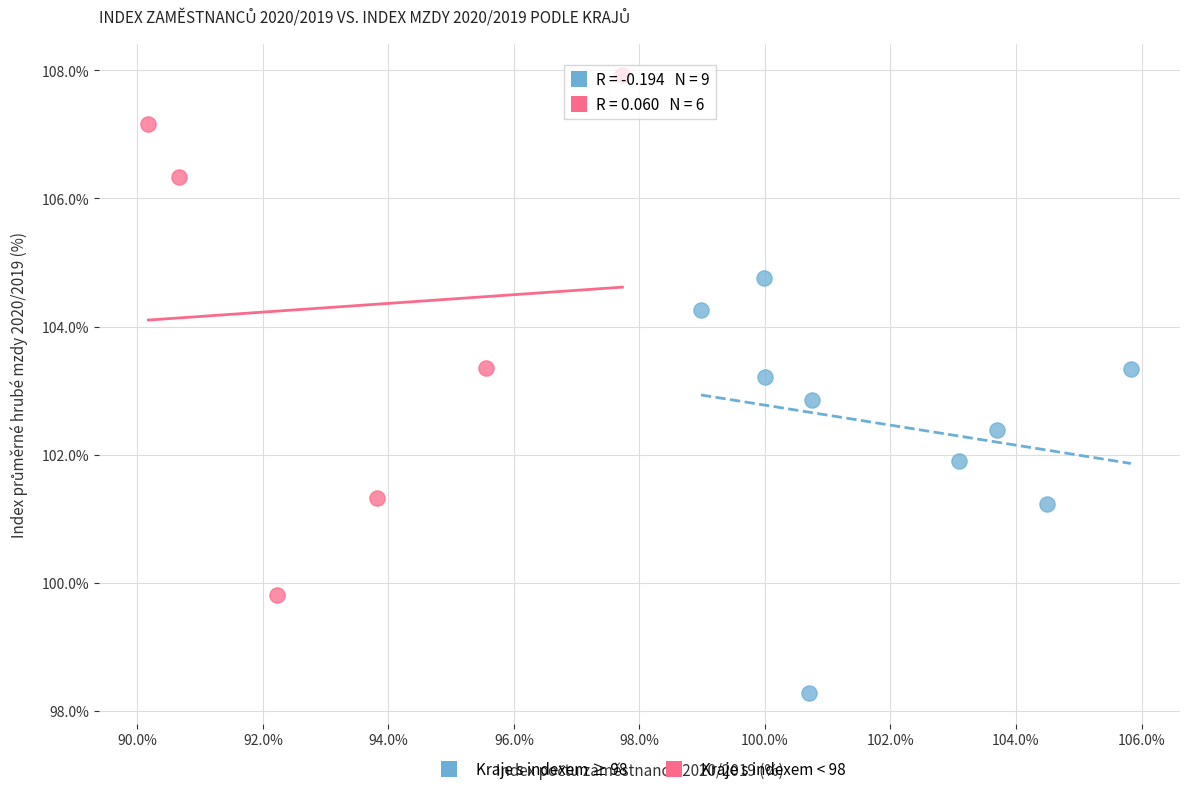

Which series has the widest spread of Y values?

Kraje s indexem < 98